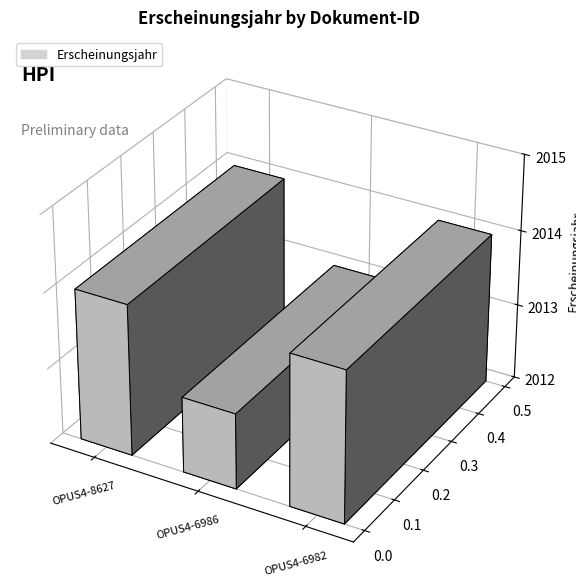

Reading left to right, transcribe all the data shown in this chart.

2014	2013	2014